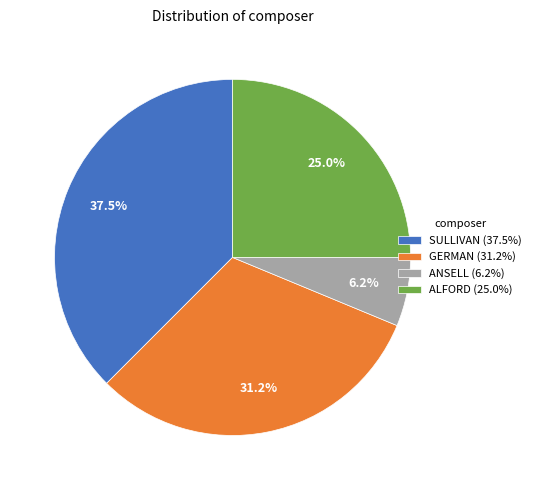

Approximately how many times larger is the value at ALFORD compared to SULLIVAN?

0.7